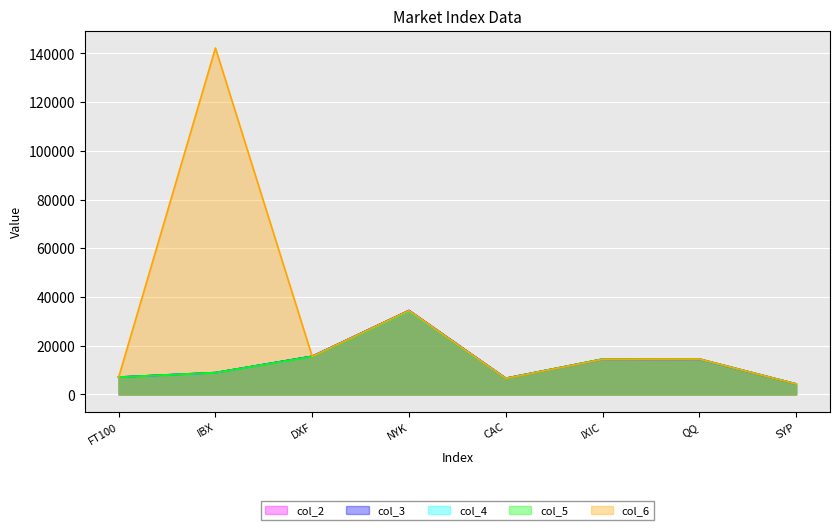

What is the label of the 8th point from the left?

SYP